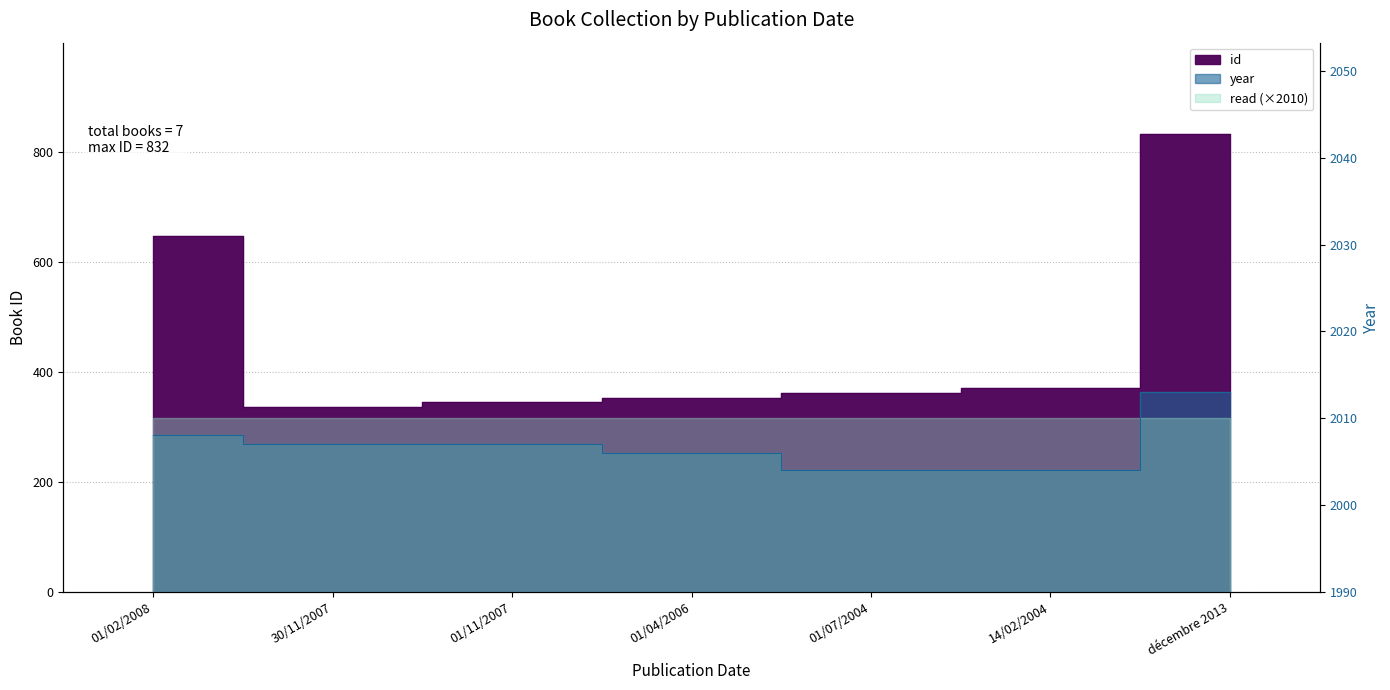

The year series shows 3313 at 01/04/2006. True or false?

False